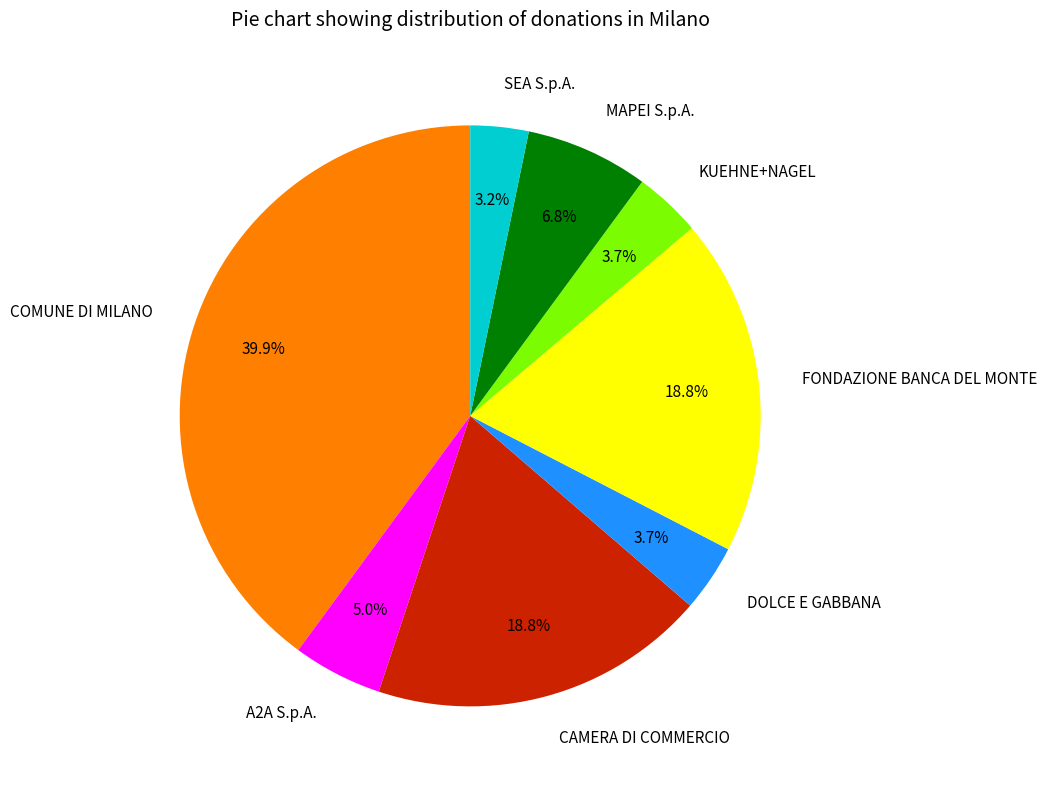

Is the sum of COMUNE DI MILANO and SEA S.p.A. greater than half?

No